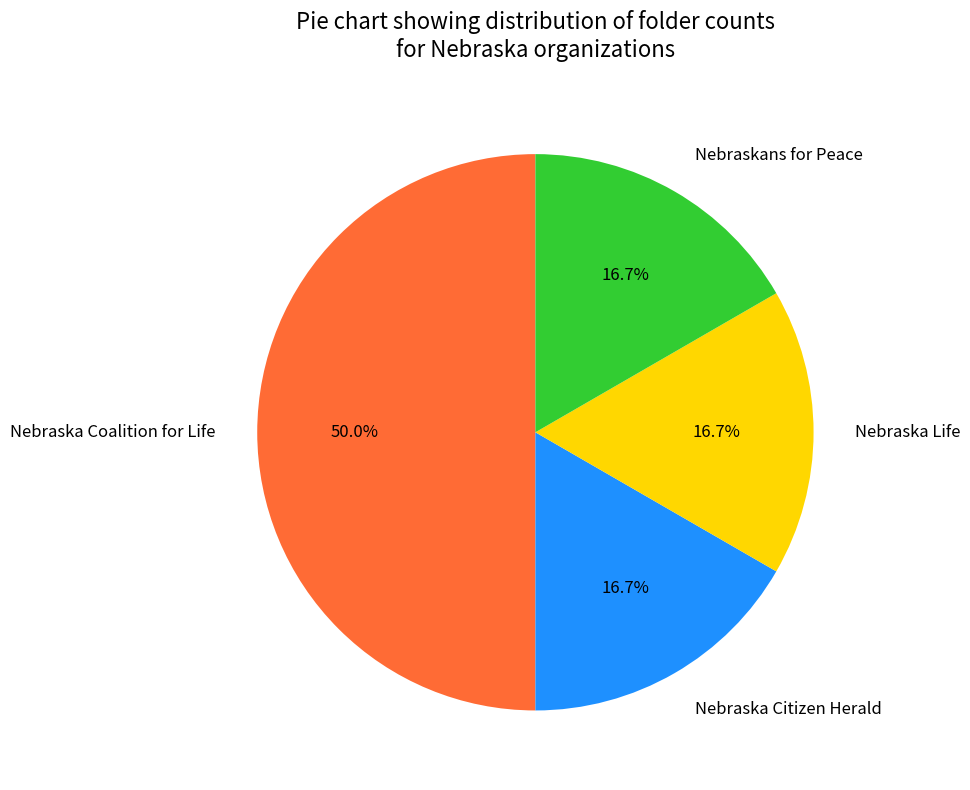

How many segments does this pie chart have?

4